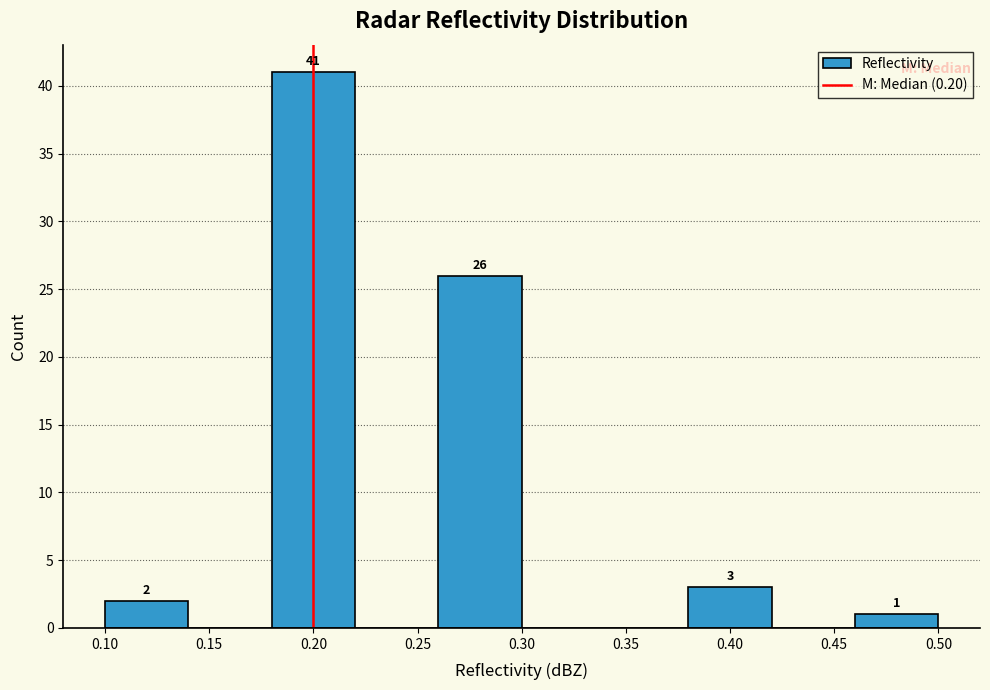

Which range on the x-axis has the tallest bar?

0.18 to 0.22